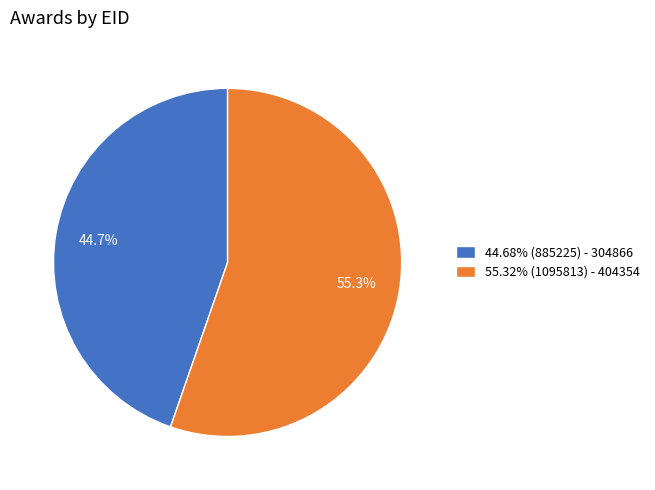

How many segments does this pie chart have?

2